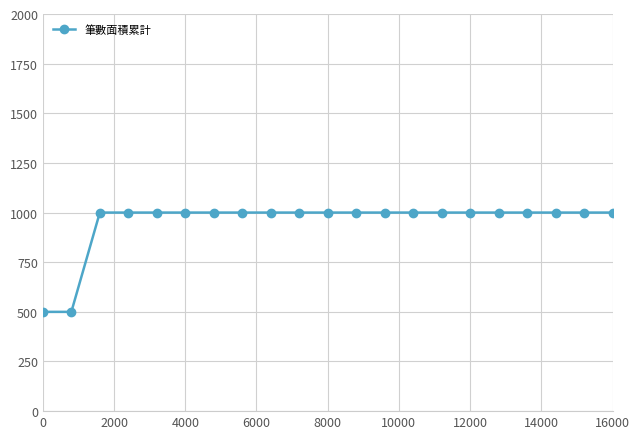

Count the number of data series in this chart.

1